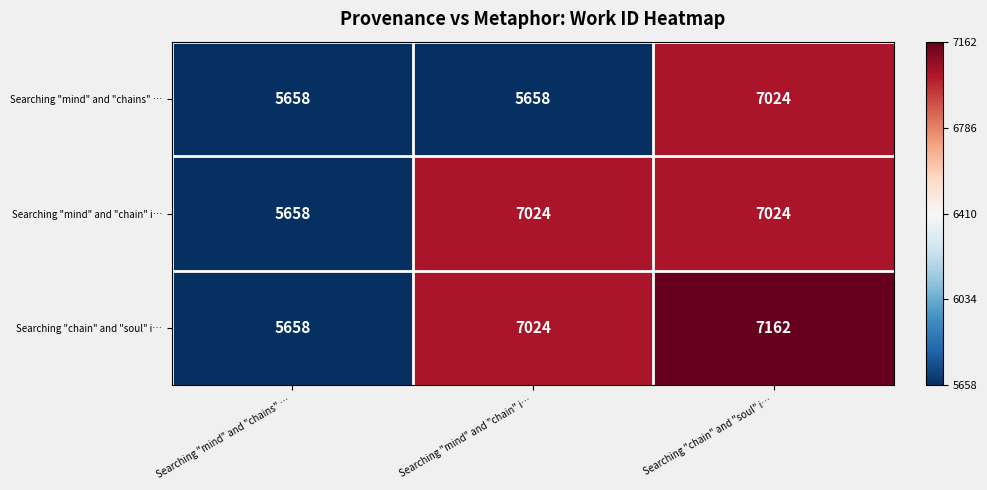

True or false: Searching "mind" and "chain" i… has a value of 9574 at Searching "chain" and "soul" i….

False